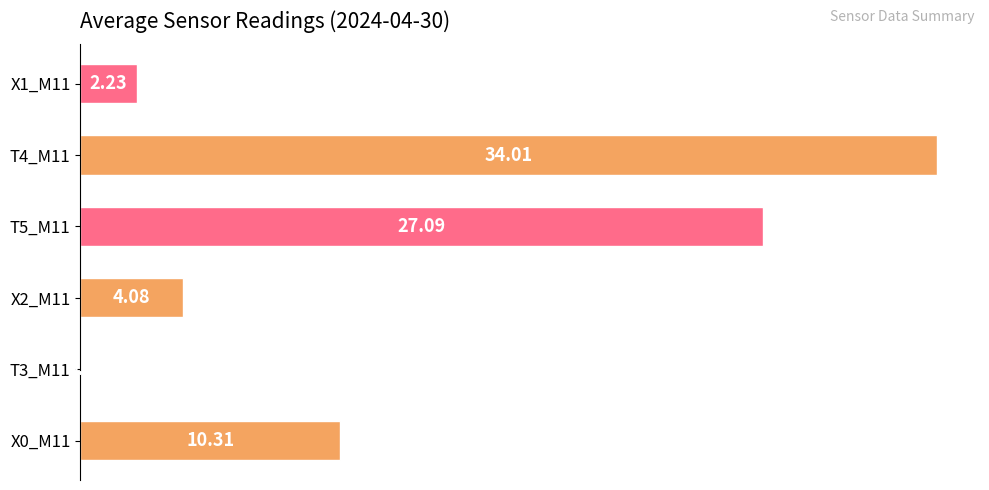

What is the sum of the values at X0_M11 and X1_M11?

12.5